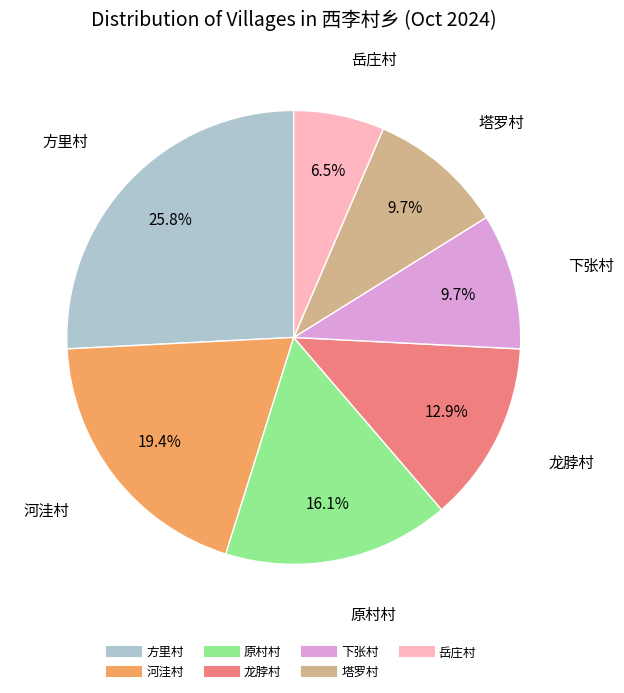

To the nearest percent, what is the average slice percentage?

14%